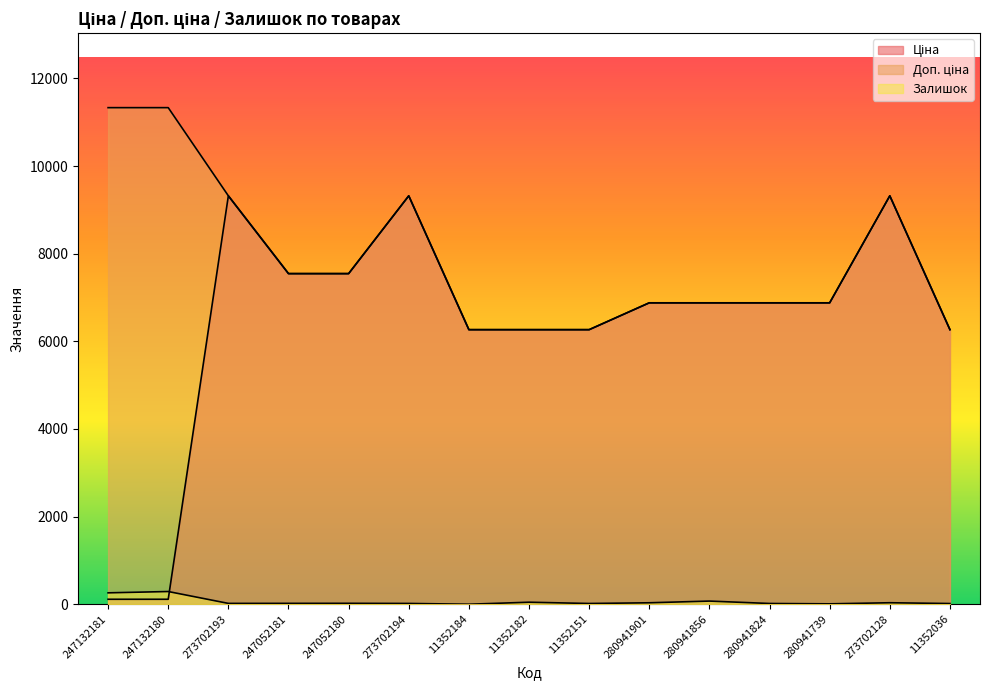

What is the difference between the Доп. ціна values at 273702193 and 247132180?

2012.6